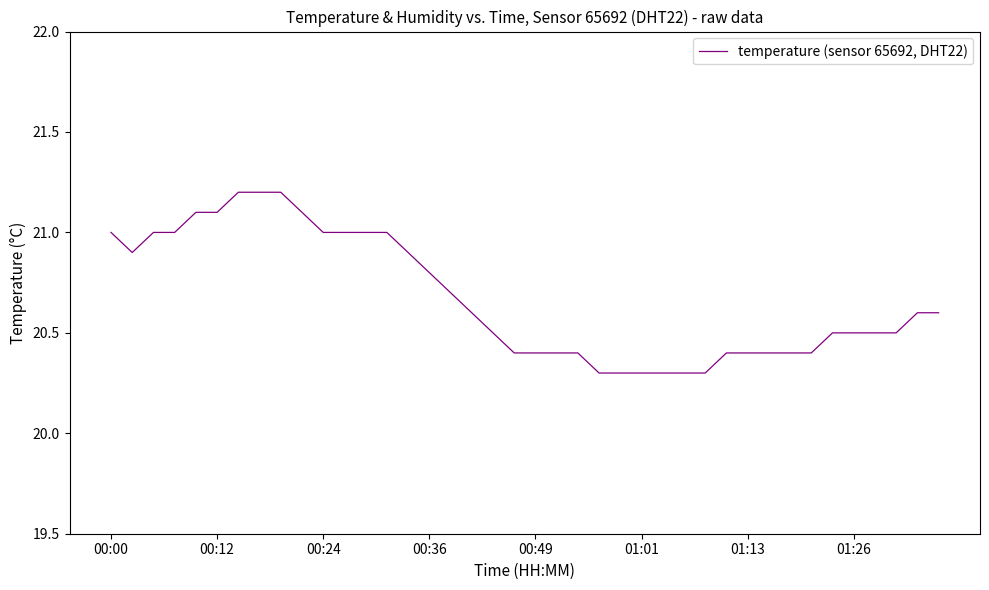

Does the chart have visible grid lines?

No